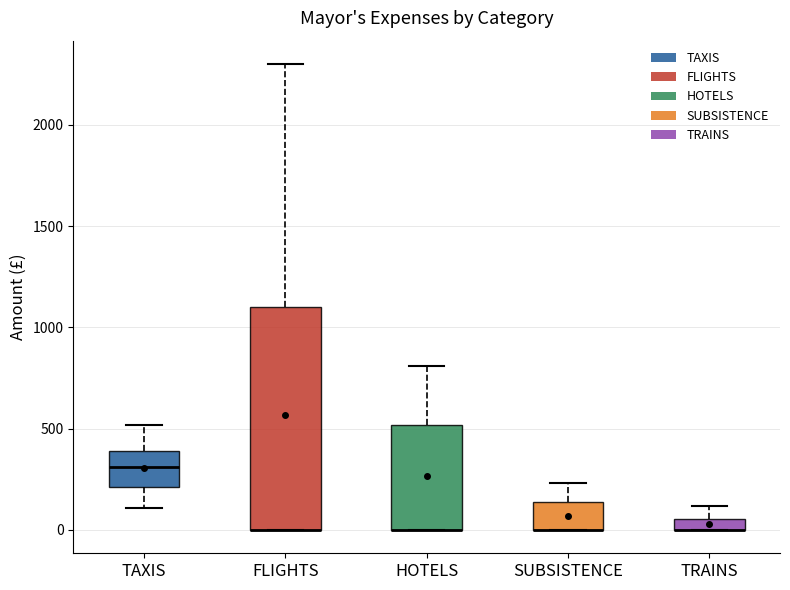

Comparing the boxes themselves (not the whiskers), which one is the tallest?

FLIGHTS